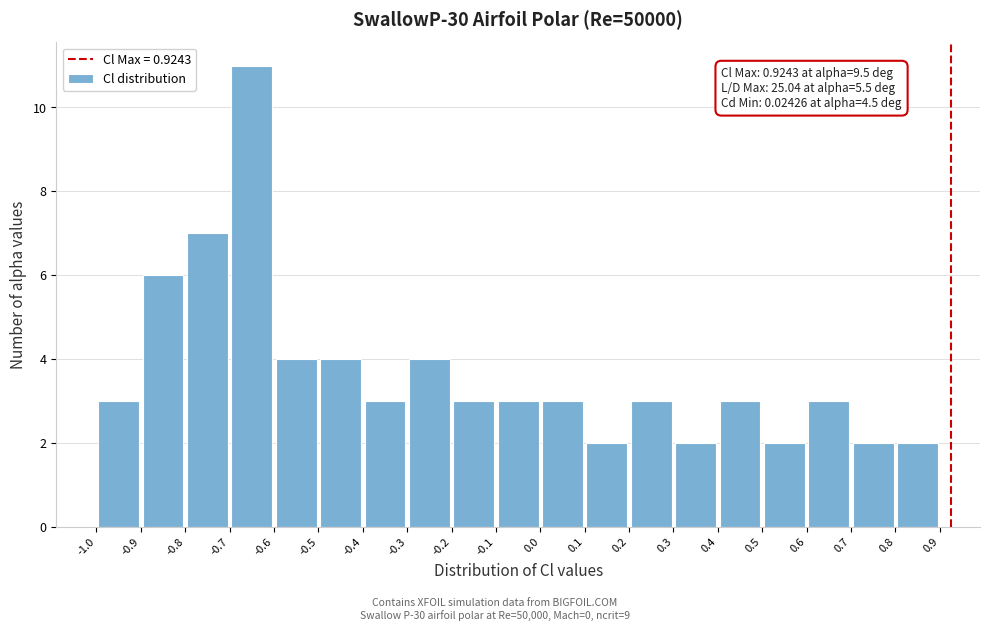

Over which range of the x-axis is the bar tallest?

-0.7 to -0.6